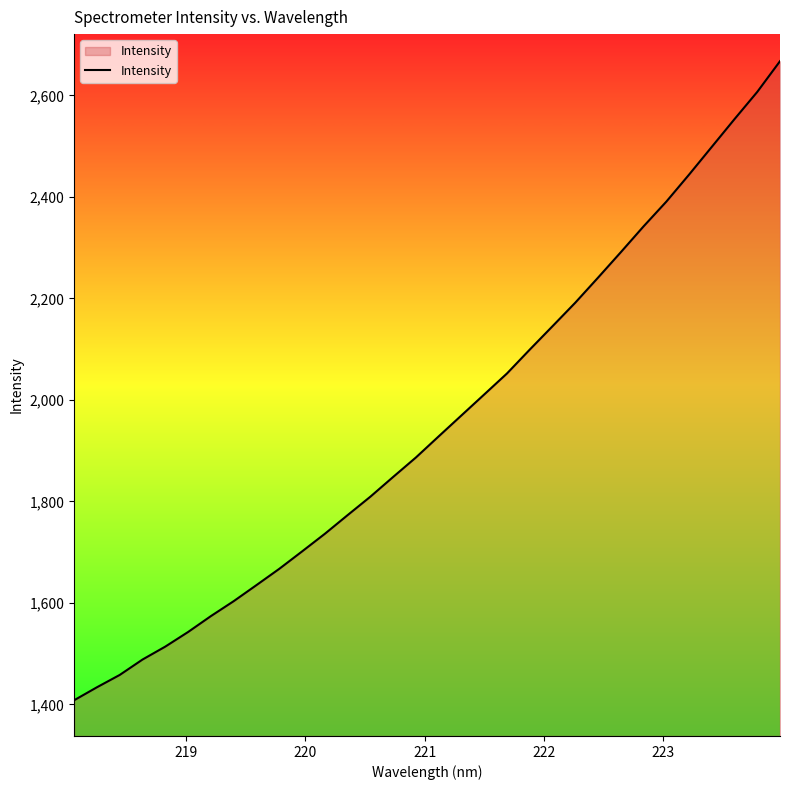

What is the difference between the maximum and minimum values?

1259.1